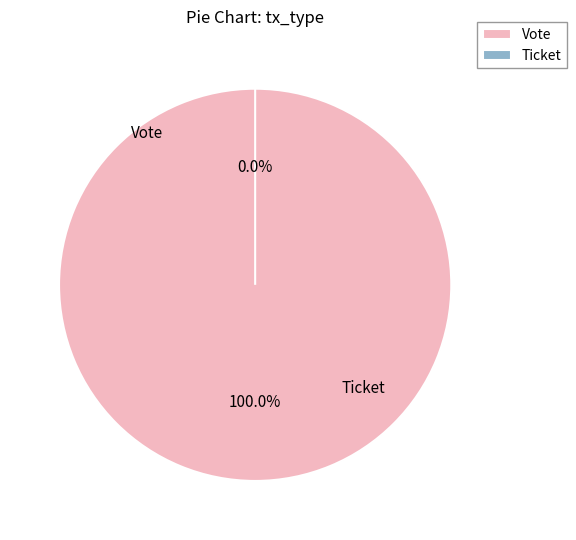

Which slice is the smallest?

Ticket